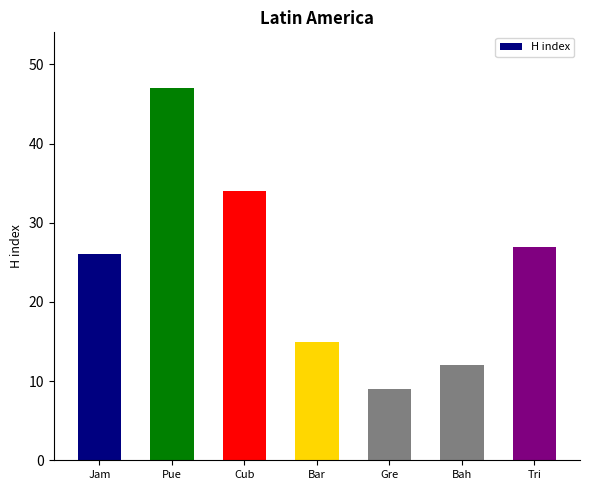

Reading left to right, list all the values displayed in this chart.

Jam=26	Pue=47	Cub=34	Bar=15	Gre=9	Bah=12	Tri=27